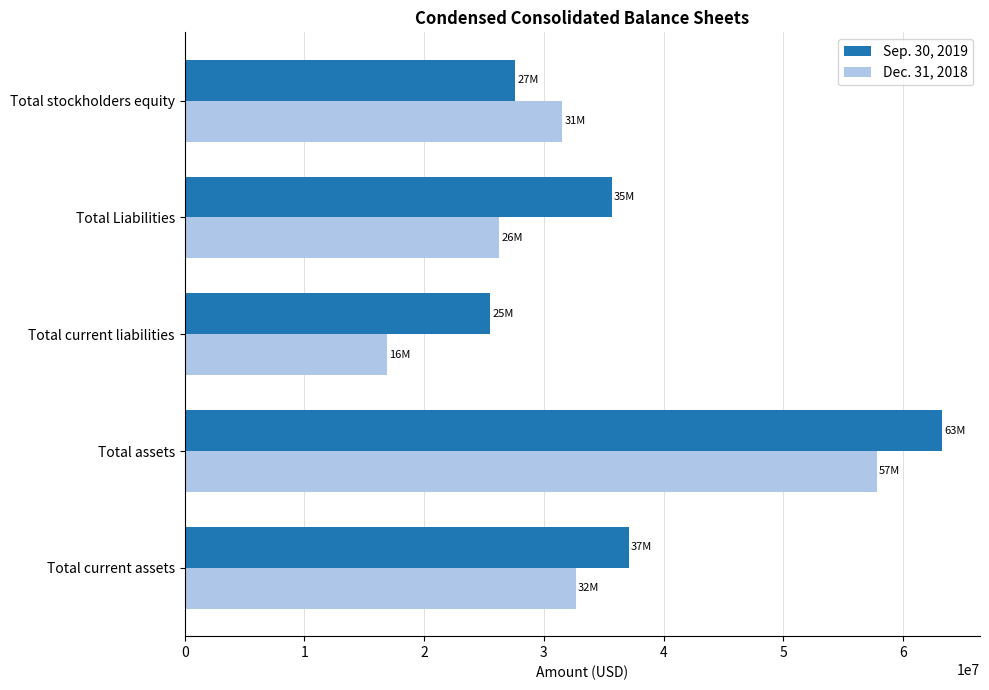

Rank the series by their average value, from lowest to highest.

Dec. 31, 2018, Sep. 30, 2019